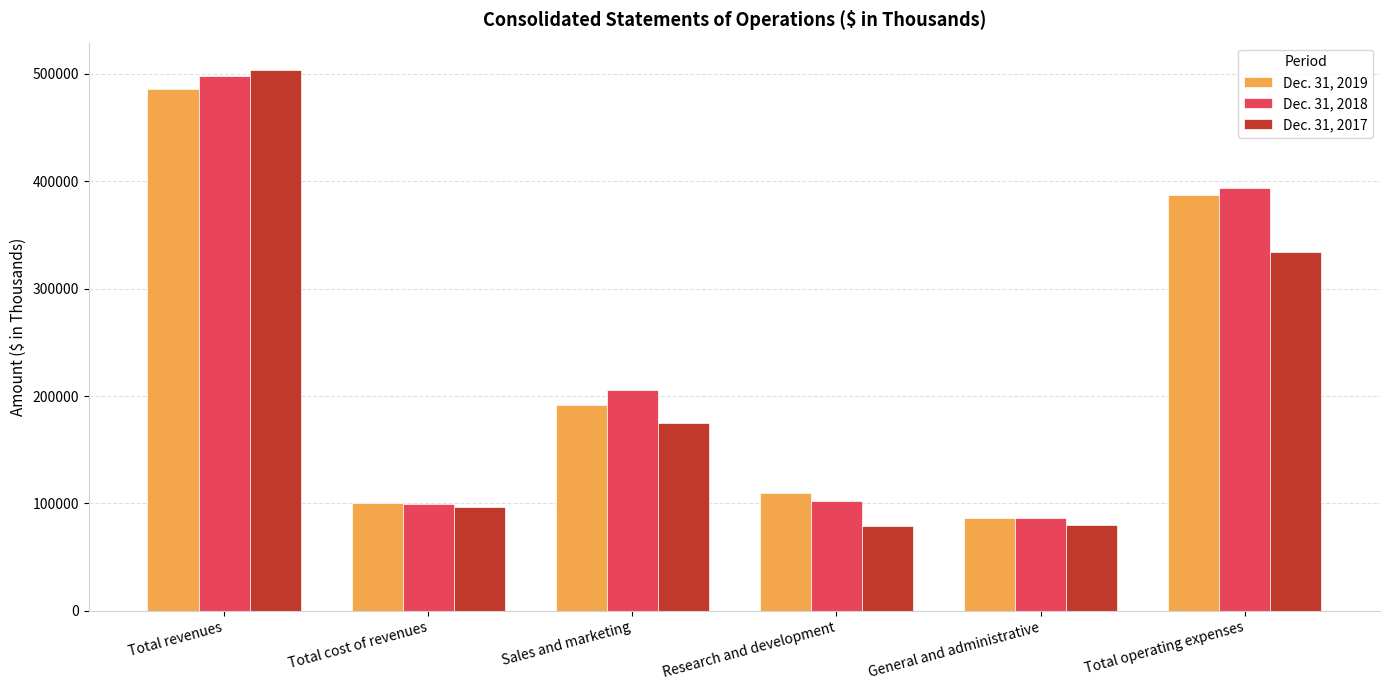

Rank the categories by Dec. 31, 2019 value from lowest to highest.

General and administrative, Total cost of revenues, Research and development, Sales and marketing, Total operating expenses, Total revenues